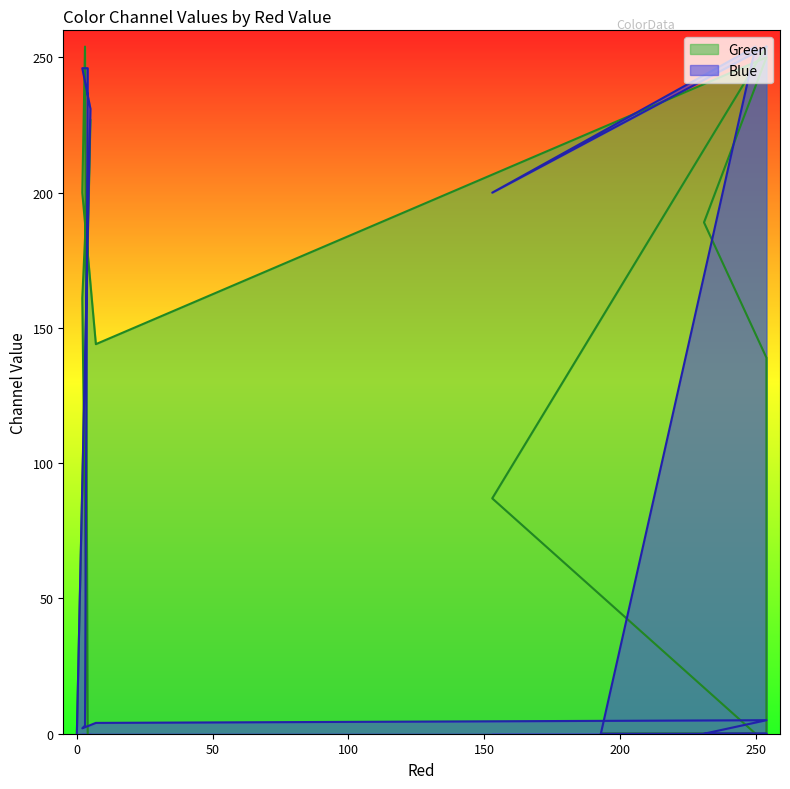

Between 3 and 193, which series saw the biggest shift?

Green